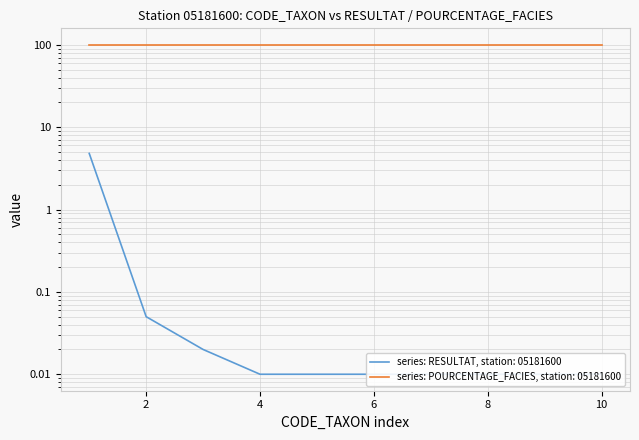

The value at 2 is 0.1. True or false?

False